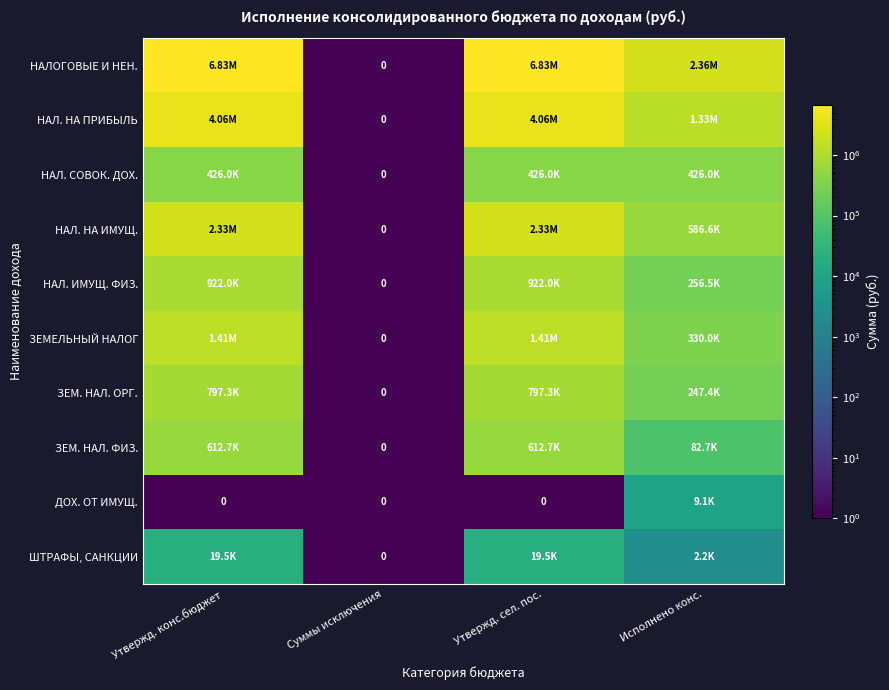

Which series changed the most between Суммы исключения and Утвержд. сел. пос.?

НАЛОГОВЫЕ И НЕН.